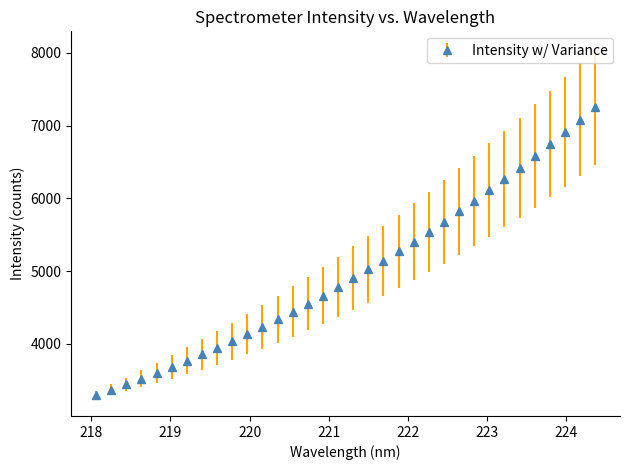

What is the minimum value shown in the chart?

3298.6